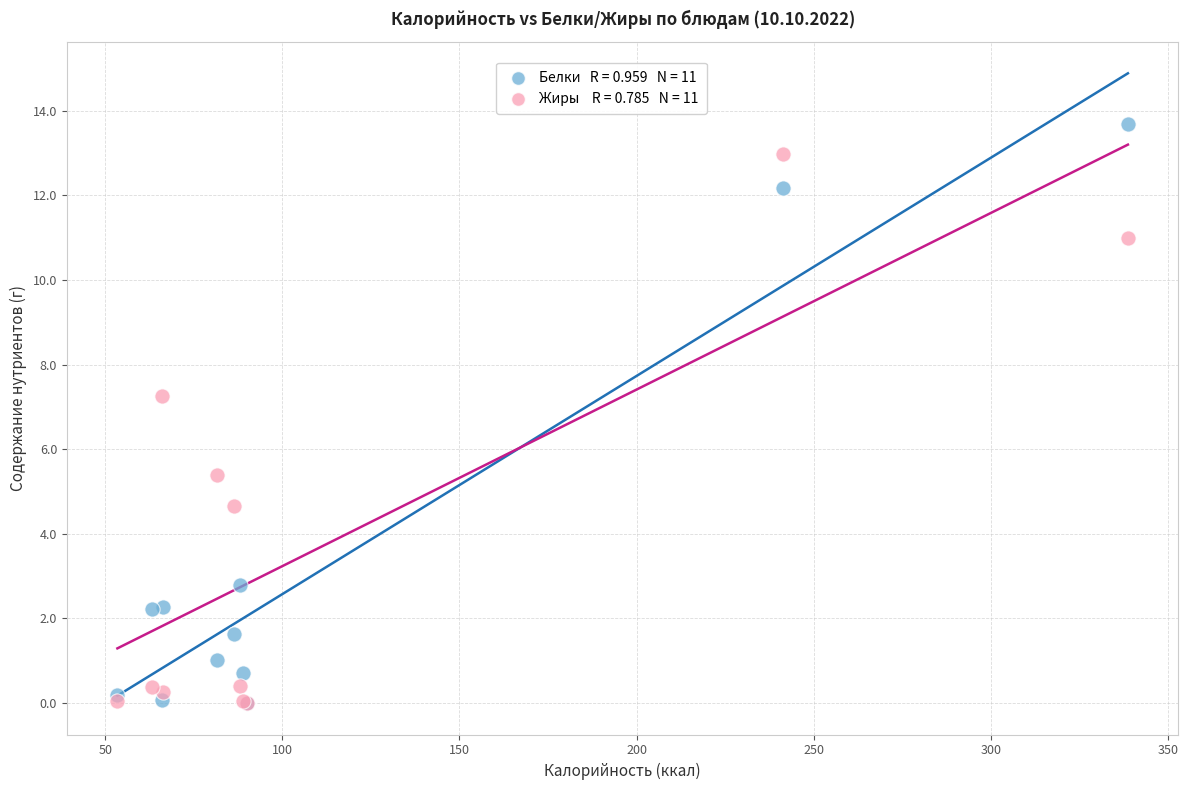

Across all series, what Y value is closest to 6?

5.4